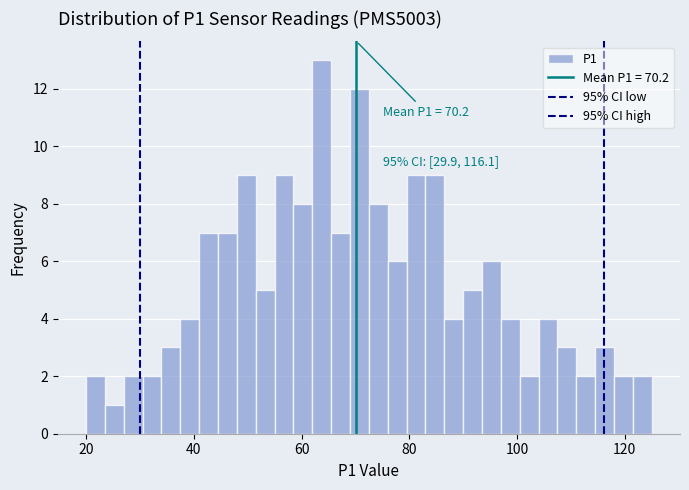

Read against the x-axis, roughly where is the centre of the tallest bar?

64